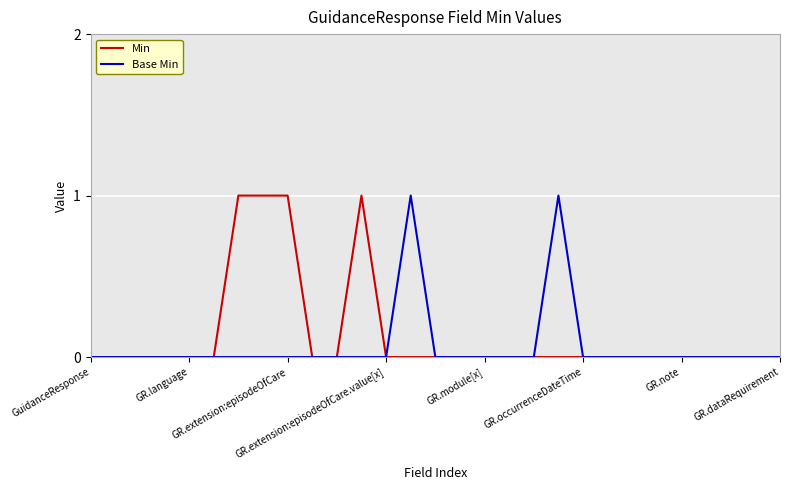

Is this an area chart (filled region under the line)?

No